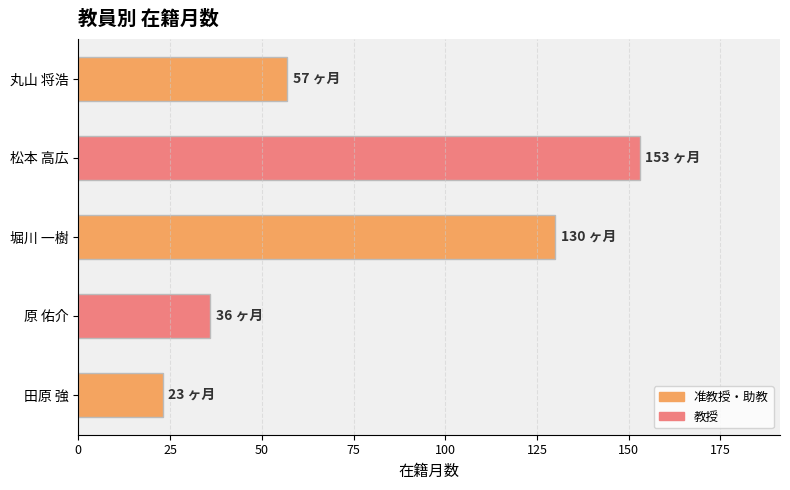

Reading bottom to top, list all the values displayed in this chart.

23	36	130	153	57